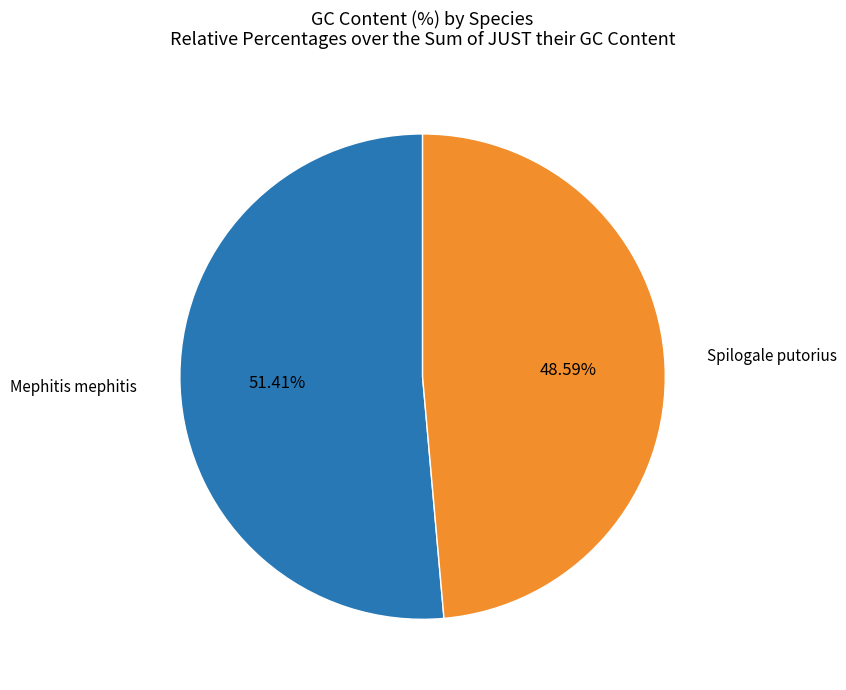

Does any single category account for the majority?

Yes